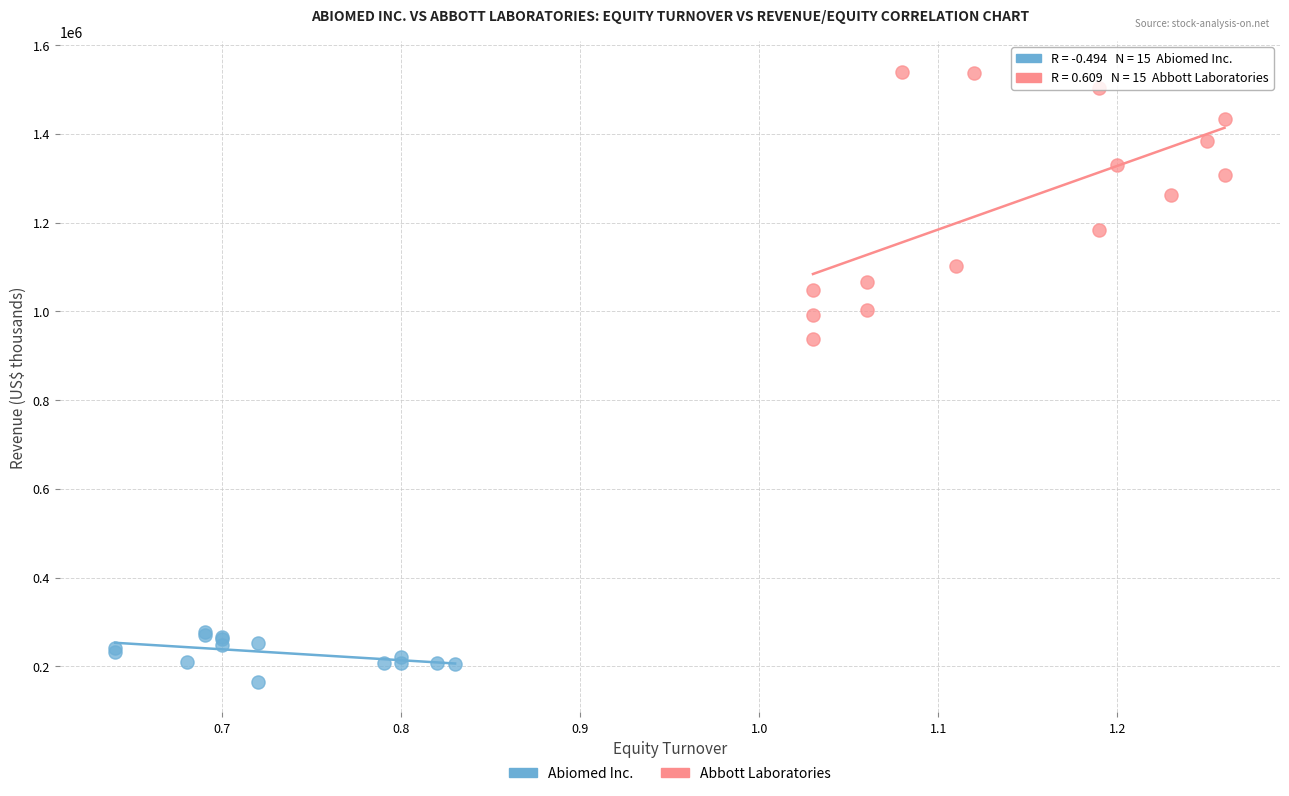

Which series has the widest spread of Y values?

Abbott Laboratories